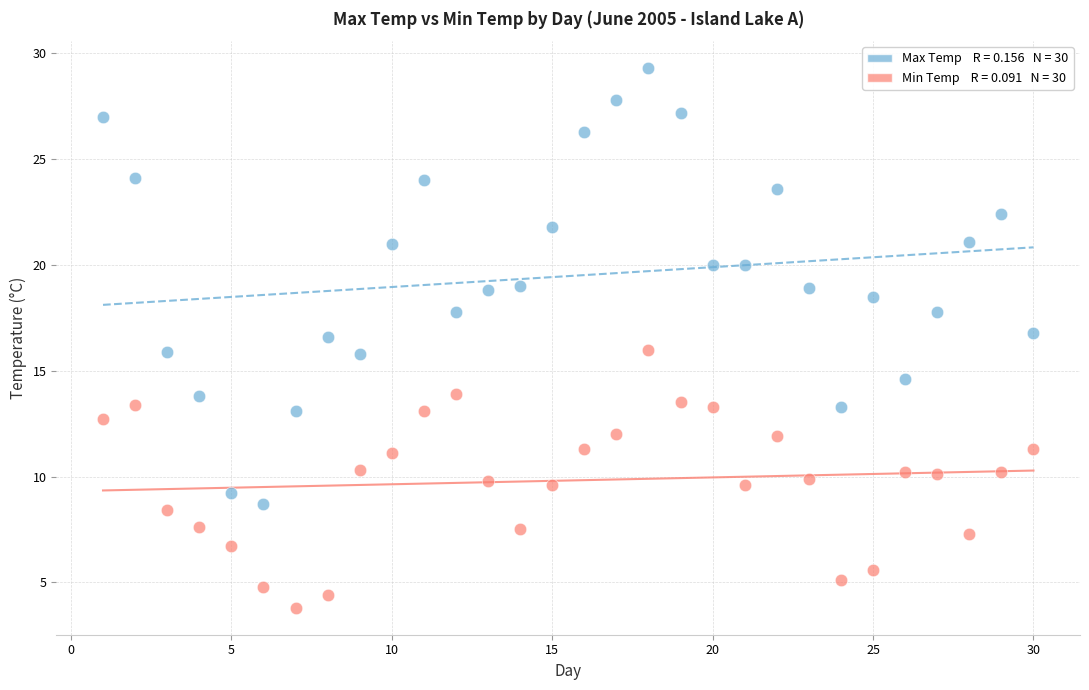

Across all data points, what is the range of X values (max minus min)?

29.0